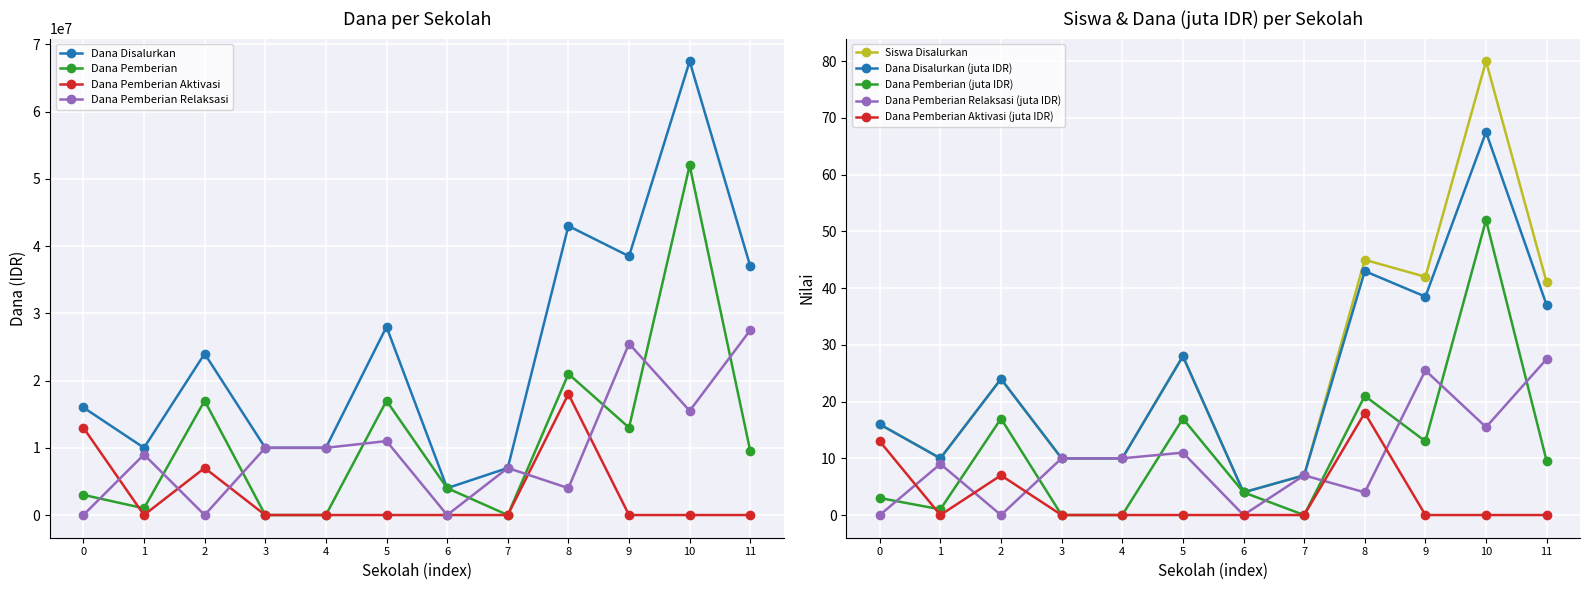

Is the value of Dana Disalurkan at 7 greater than the value of Dana Pemberian at 2?

No